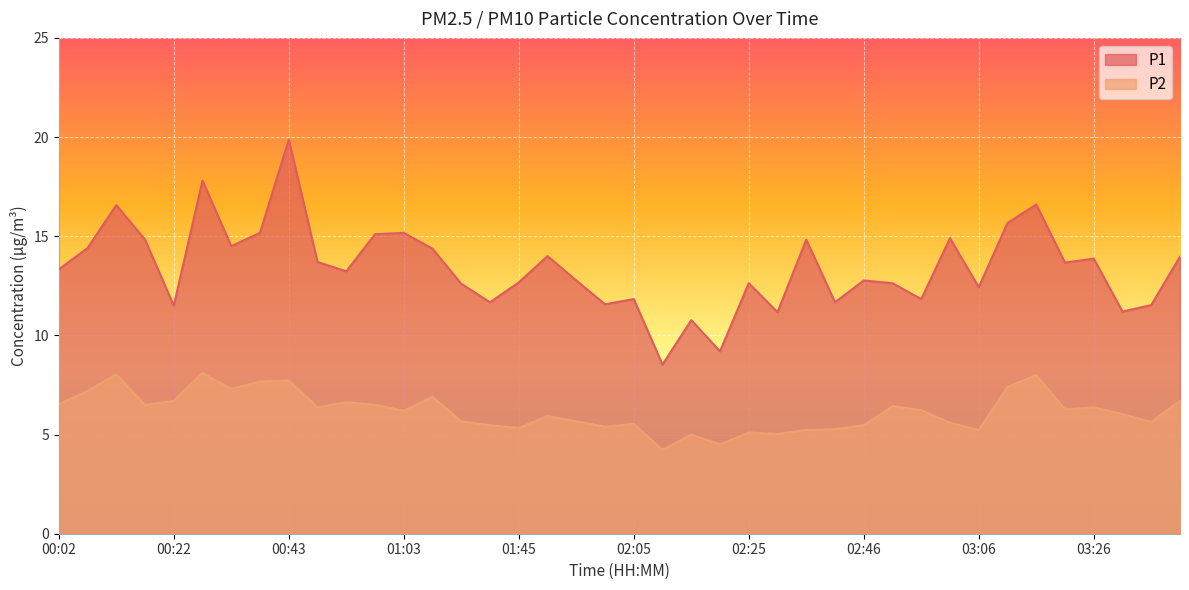

Which has a higher value, 00:22 or 00:53?

00:53